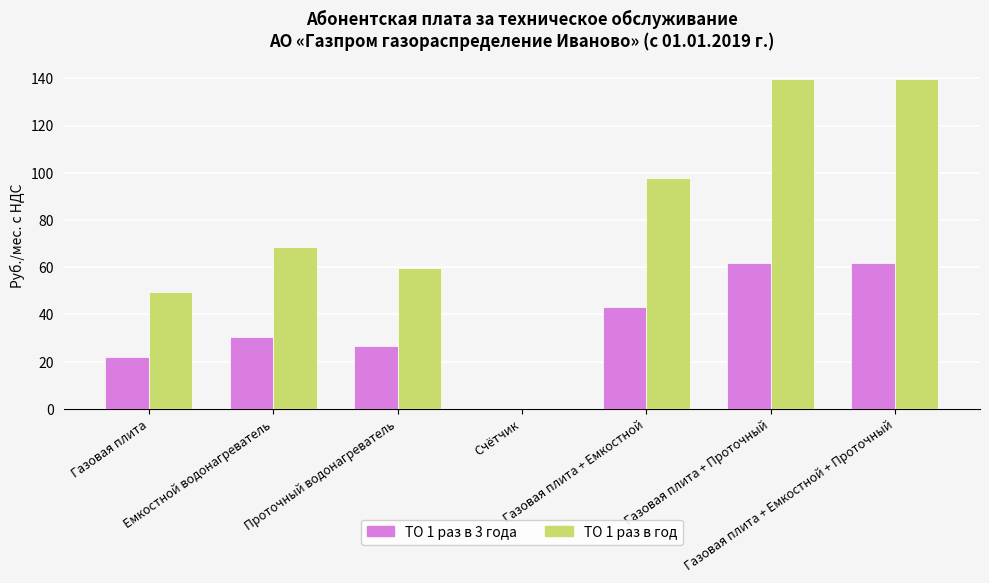

Which series has the largest total across all categories?

ТО 1 раз в год